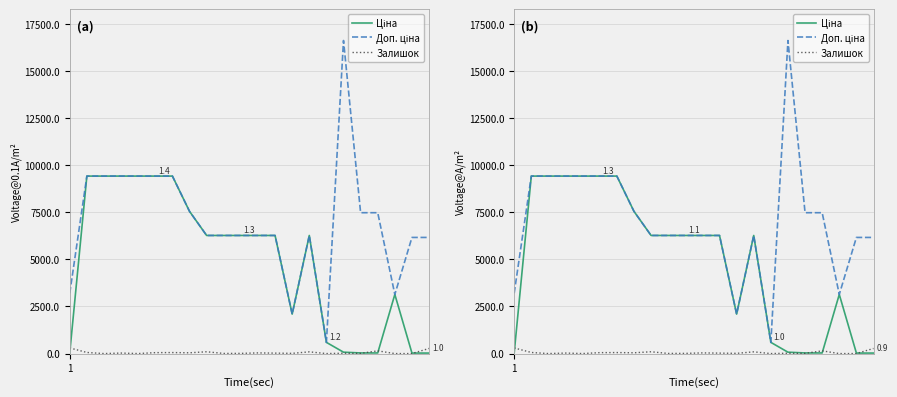

Which series has the largest total across all categories?

Доп. ціна